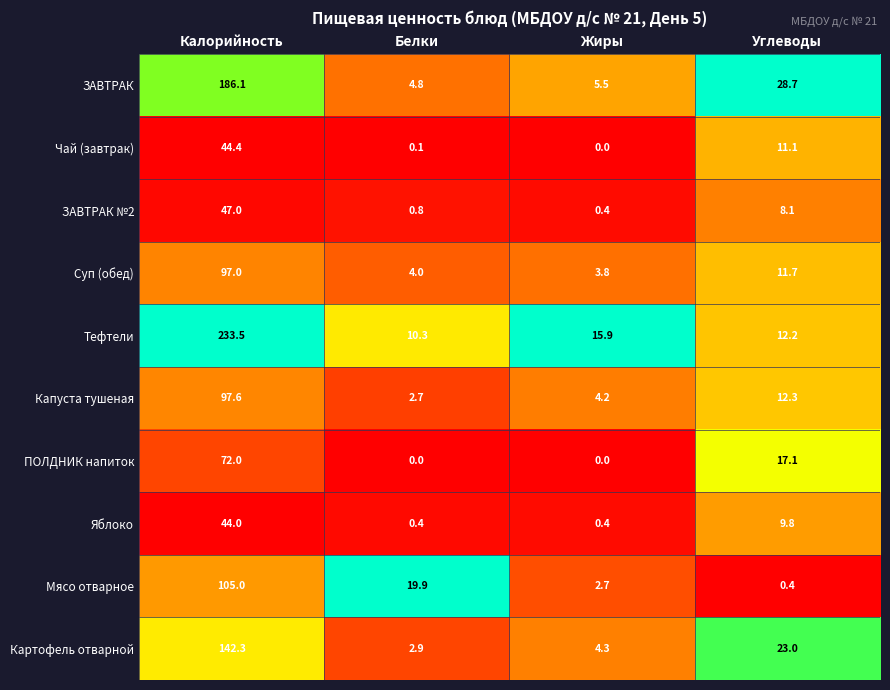

What is the difference between the Картофель отварной values at Белки and Углеводы?

20.1